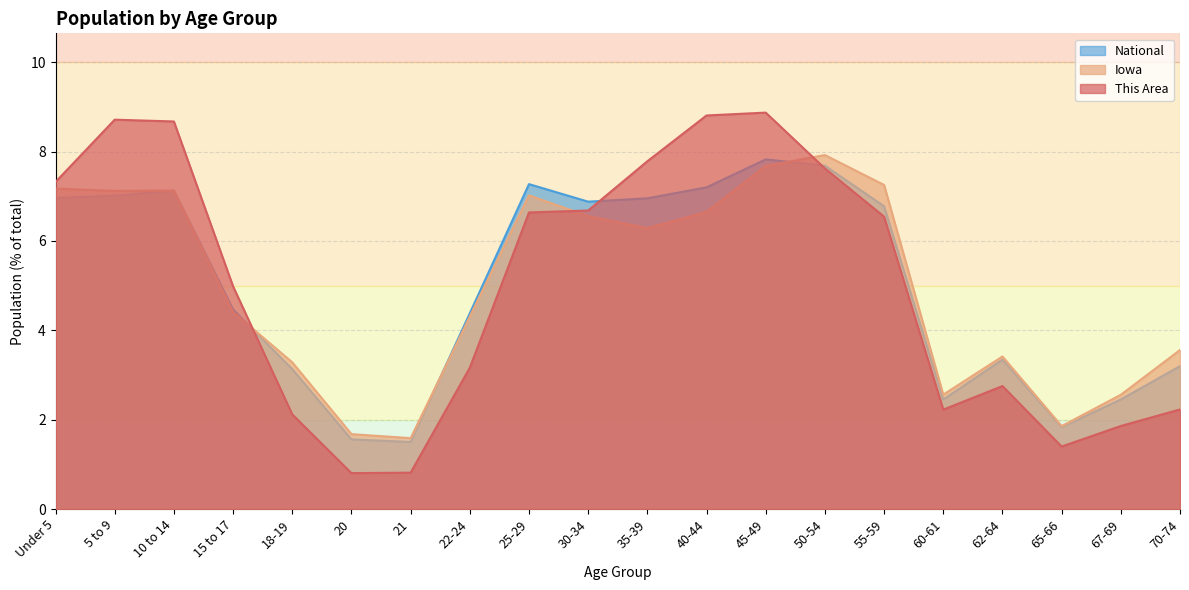

At which label does This Area reach its minimum?

20